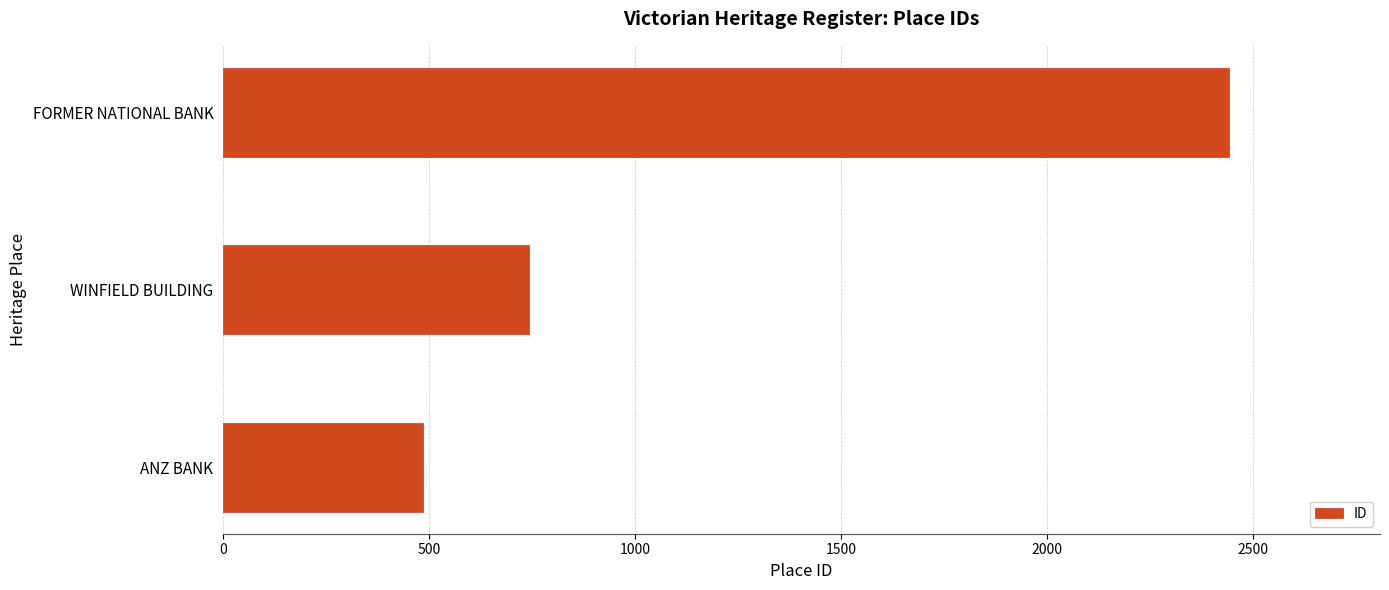

What is the sum of the values at WINFIELD BUILDING and ANZ BANK?

1226